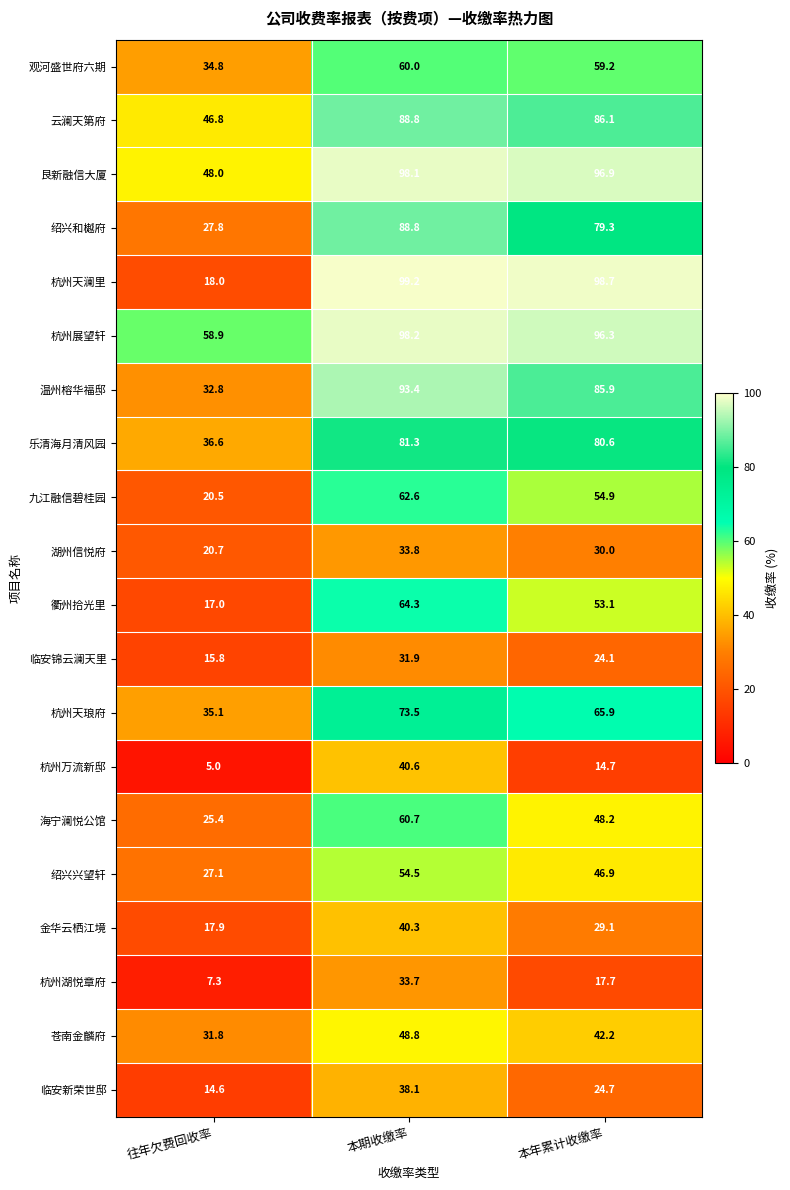

What is the difference between the highest and lowest values at 往年欠费回收率?

53.9